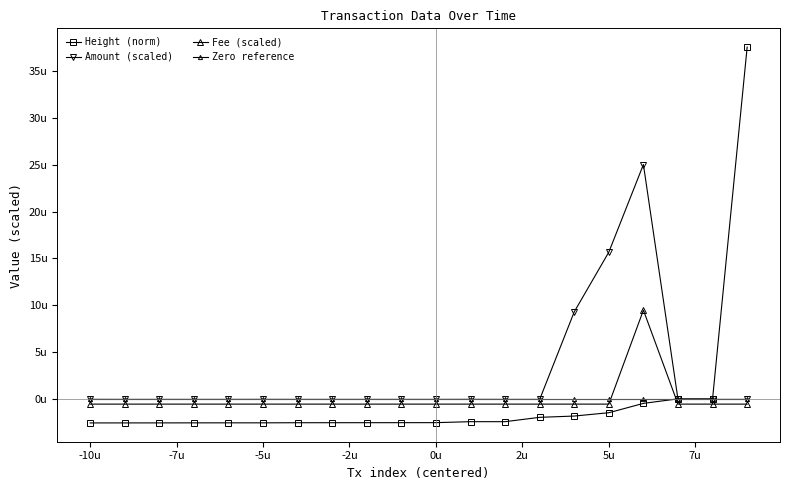

Is this an area chart (filled region under the line)?

No